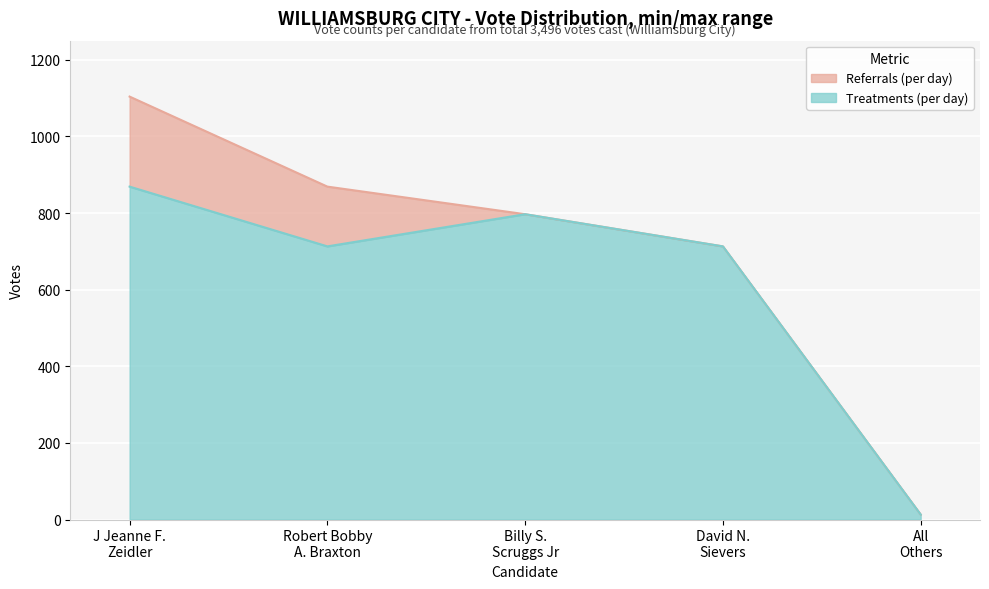

At which category does the chart reach its peak across all series?

J Jeanne F.
Zeidler